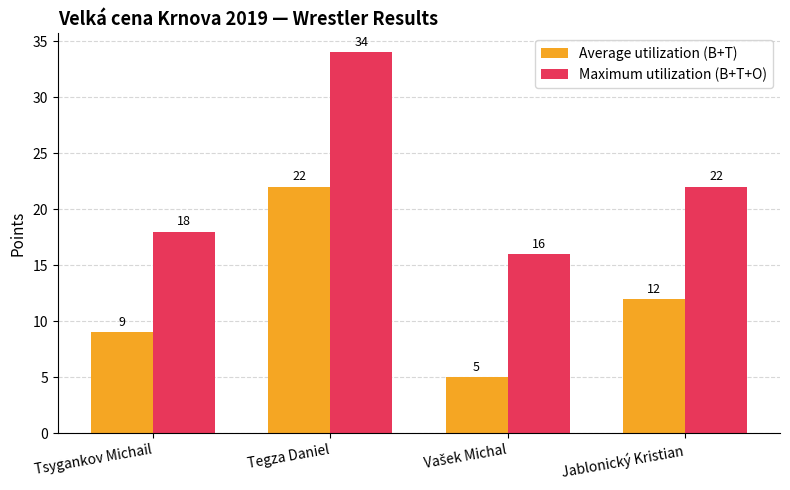

What are all the series names shown in the legend?

Average utilization (B+T), Maximum utilization (B+T+O)